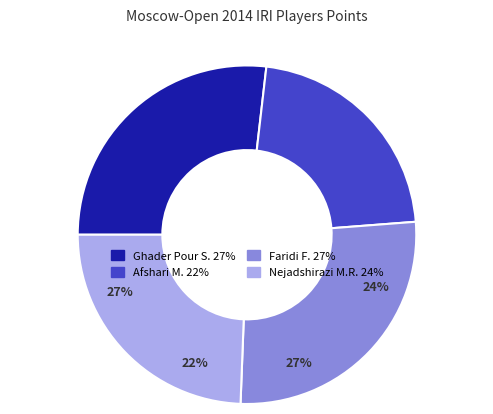

Between Ghader Pour Shayesteh and Nejadshirazi Mohammad Reza, which is larger?

Ghader Pour Shayesteh